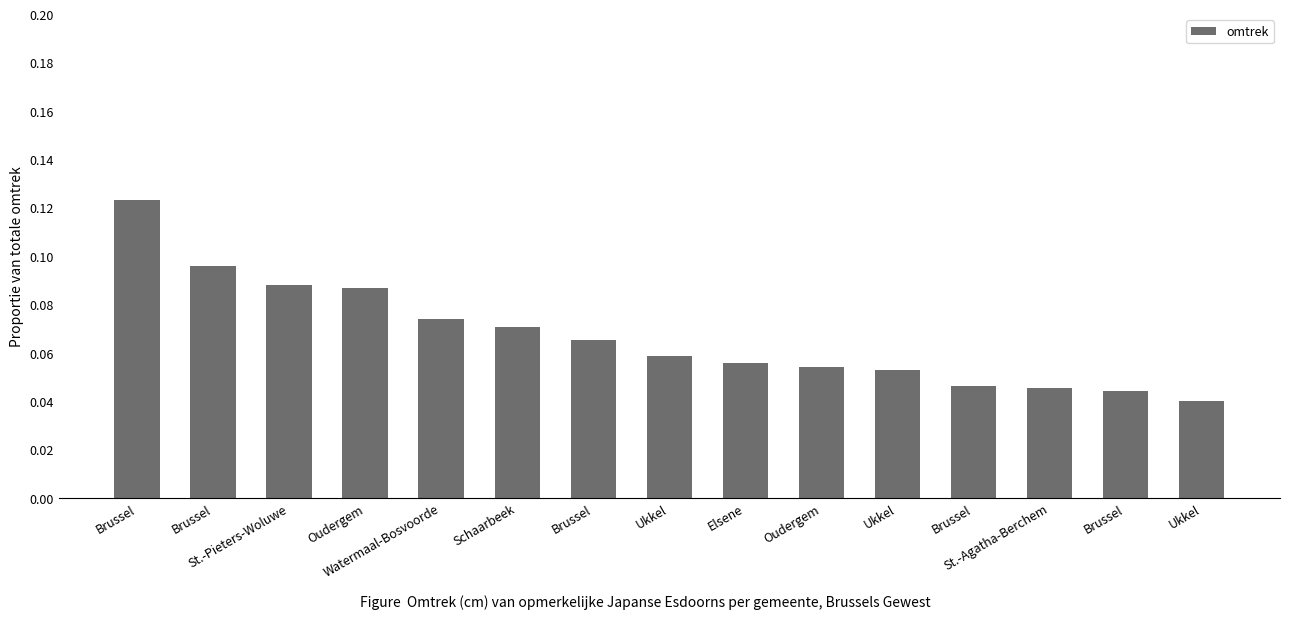

How many bars are there in total?

15